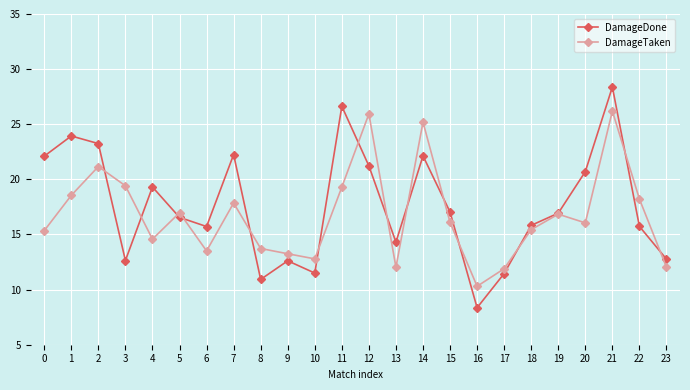

Read the DamageDone value at 5.

16.6